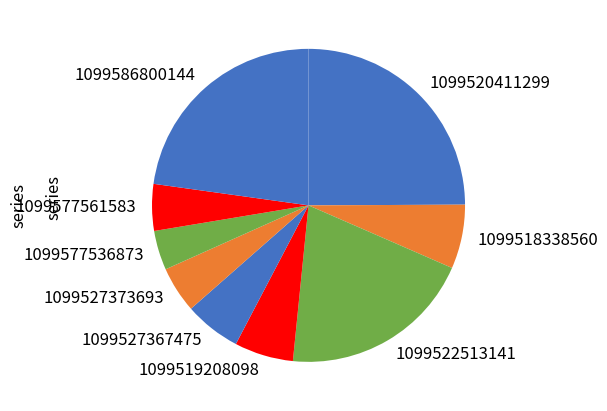

How many slices are in this pie chart?

9